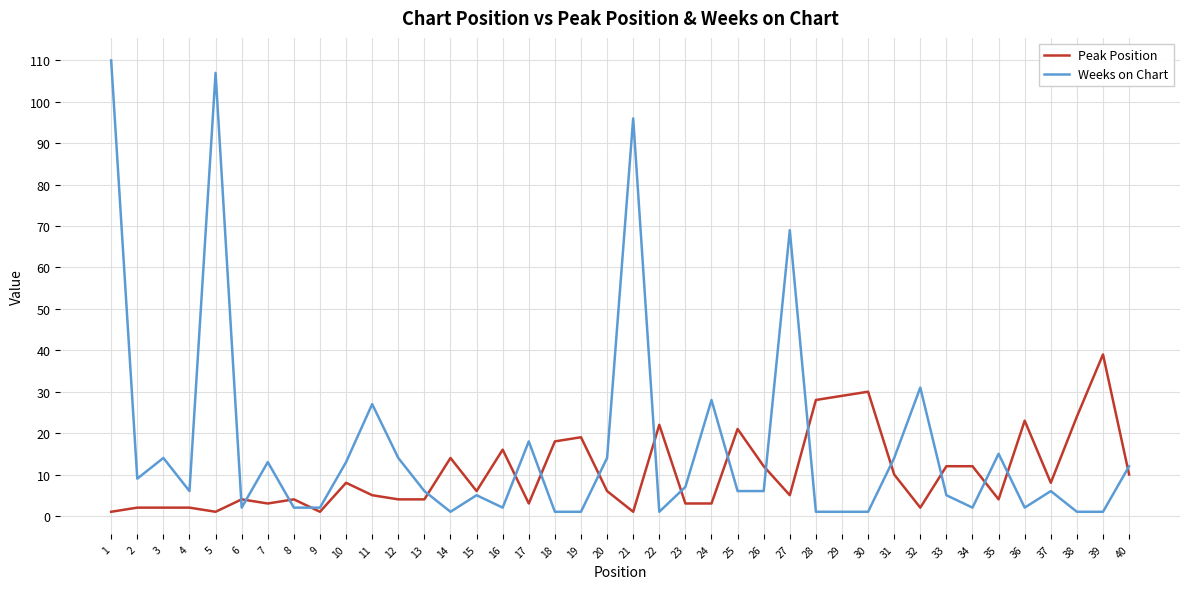

At which category is the sum across all series the highest?

1